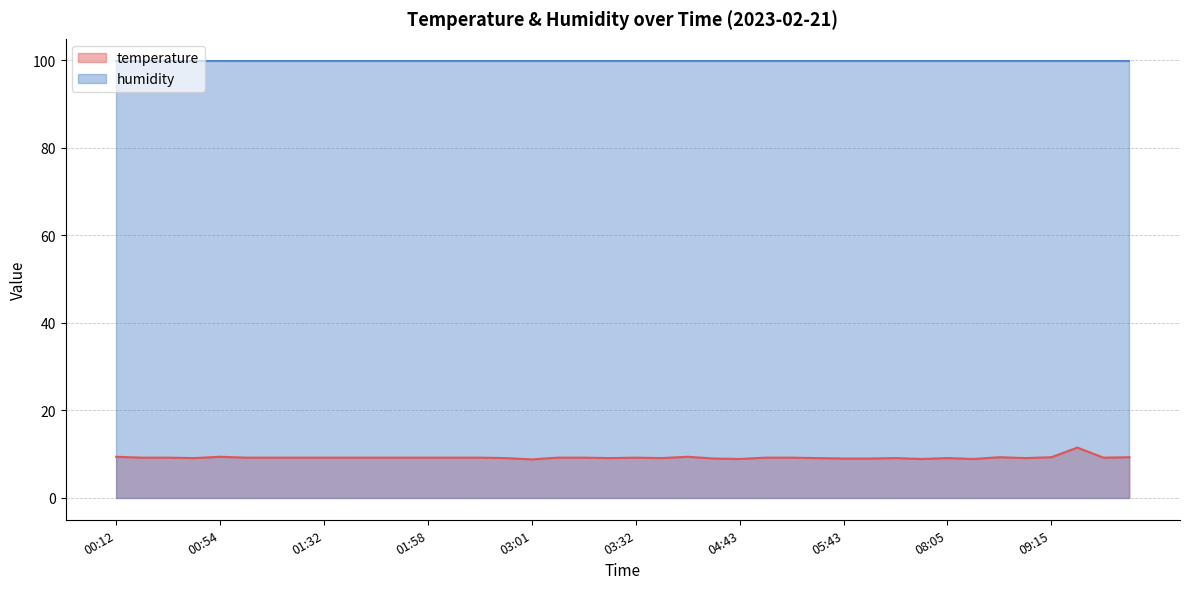

List the labels in order of value, largest first.

09:20, 00:12, 00:54, 03:57, 08:50, 09:15, 09:36, 00:17, 00:22, 01:05, 01:21, 01:26, 01:32, 01:37, 01:42, 01:48, 01:58, 02:30, 02:41, 03:12, 03:17, 03:32, 04:48, 05:13, 09:25, 00:38, 02:46, 03:22, 03:52, 05:23, 06:29, 08:05, 09:10, 04:38, 05:43, 05:53, 04:43, 06:54, 08:10, 03:01